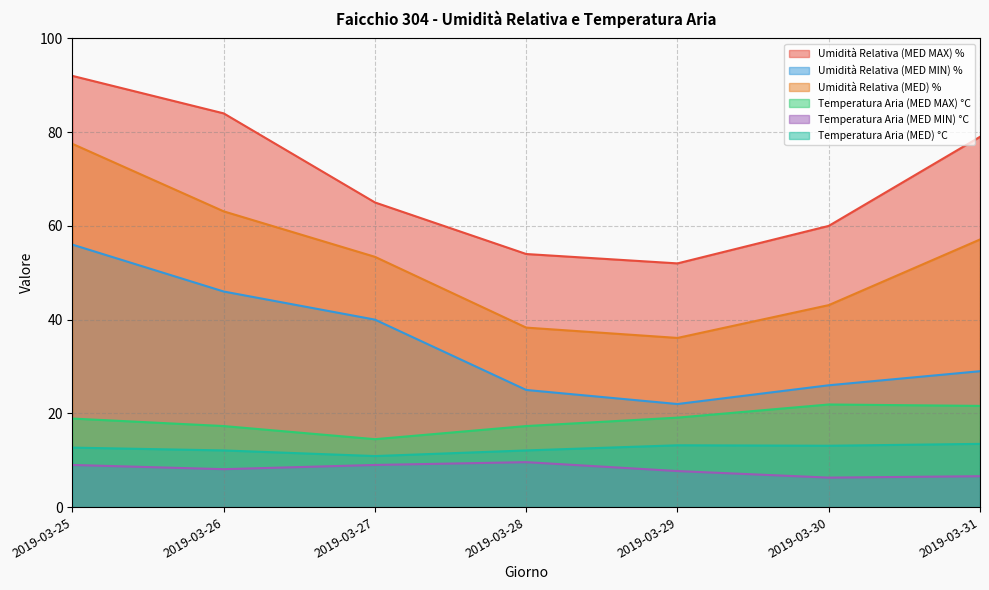

Where does the Temperatura Aria (MED MIN) °C series first go above 8?

2019-03-25